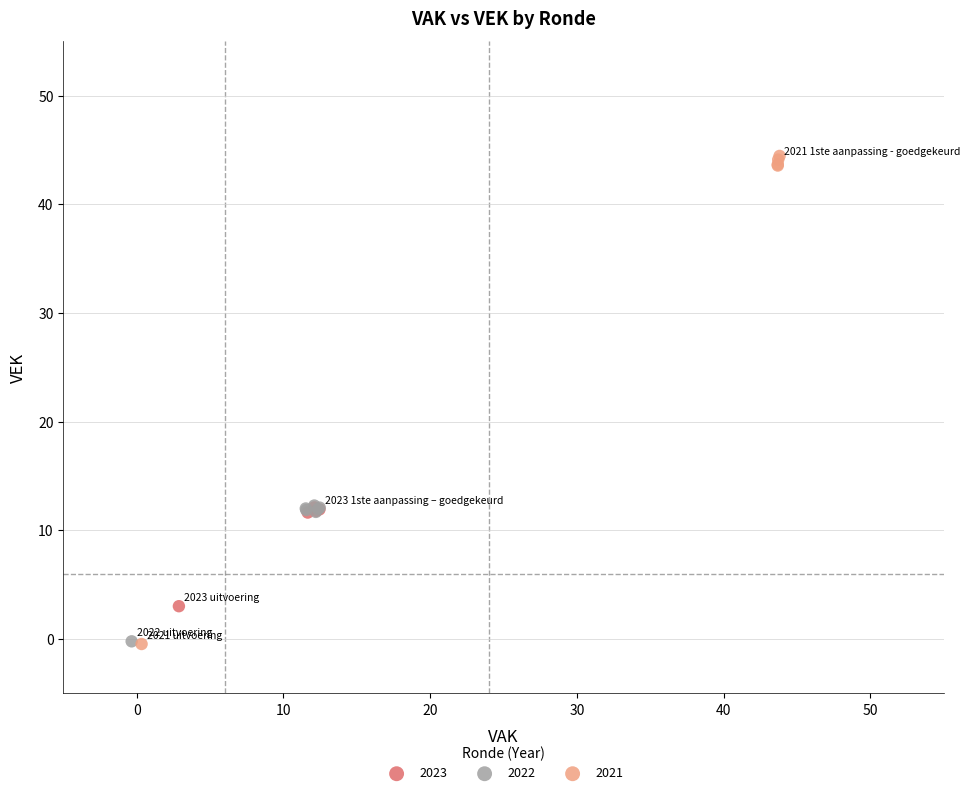

Which series contains the highest Y value?

2021